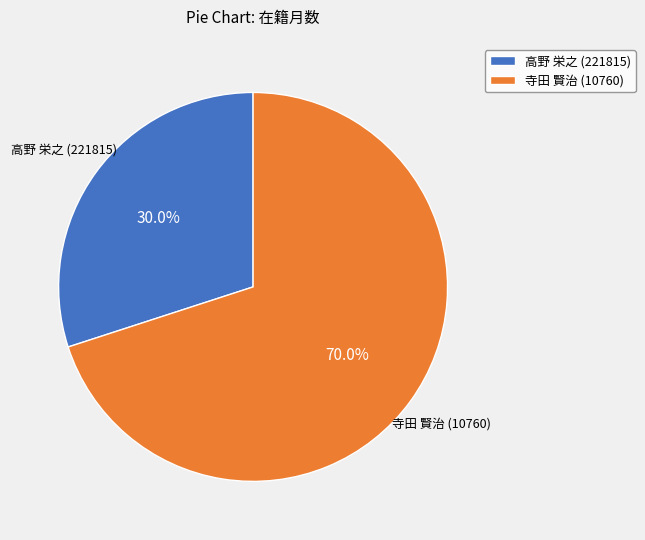

What is the ratio of the value at 高野 栄之 (221815) to the value at 寺田 賢治 (10760)?

0.4